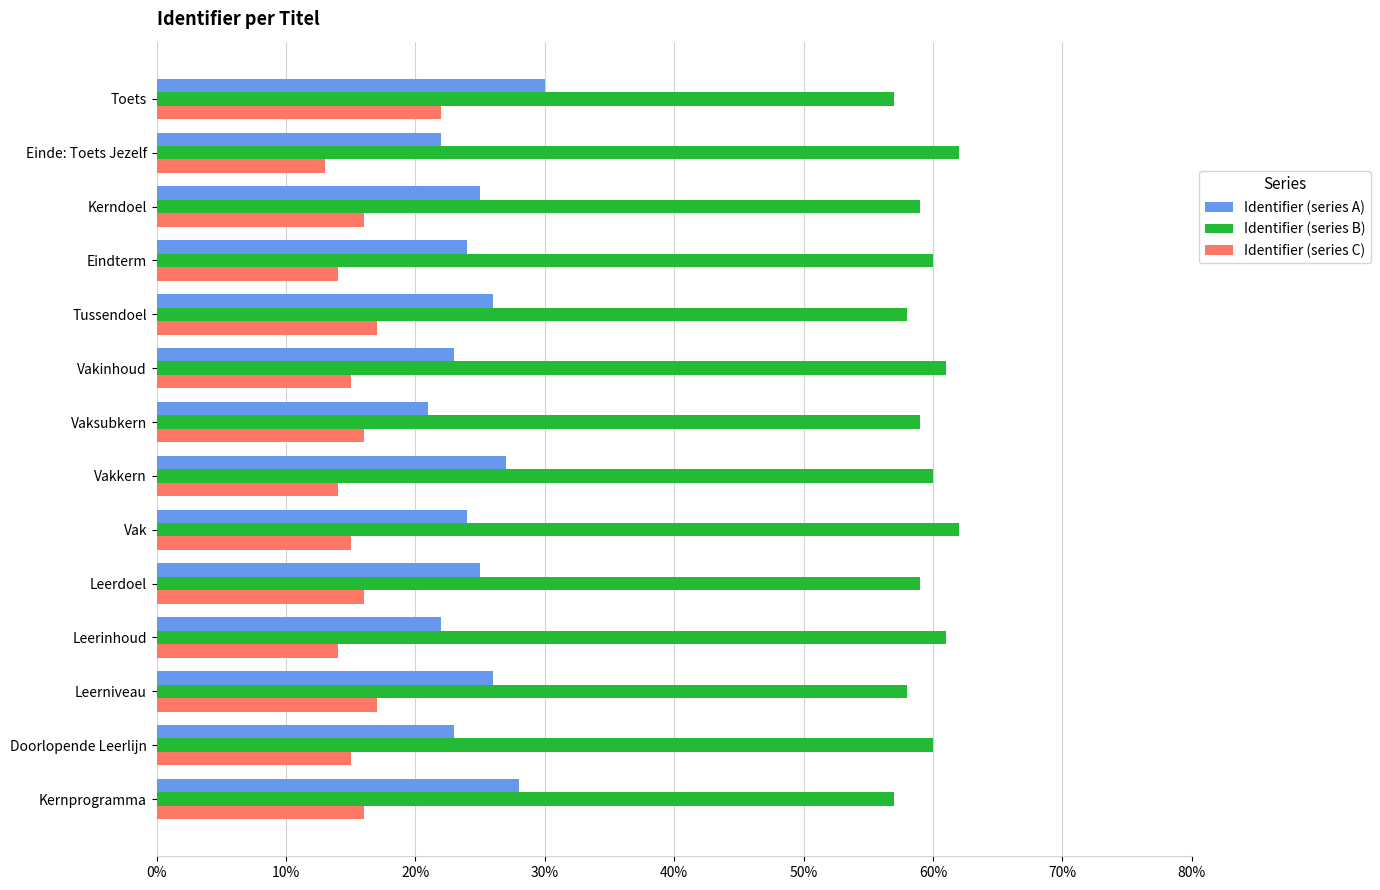

The value of Identifier (series C) at Einde: Toets Jezelf is 21. True or false?

False